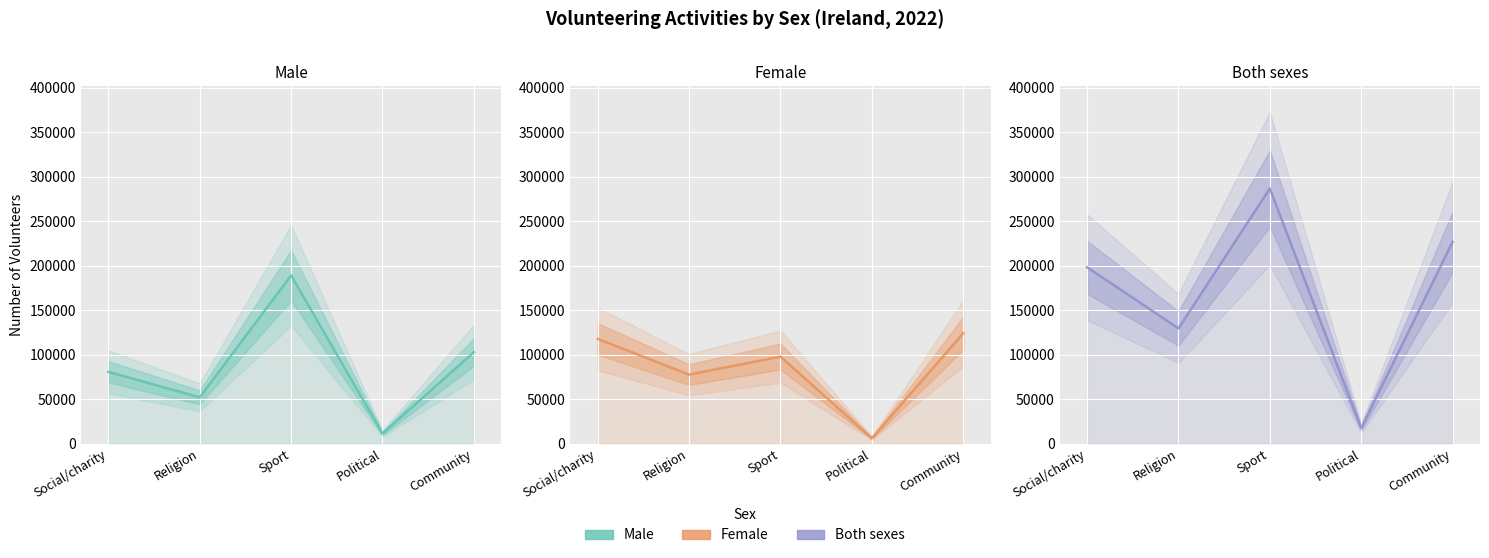

At which category is the sum across all series the highest?

Sport